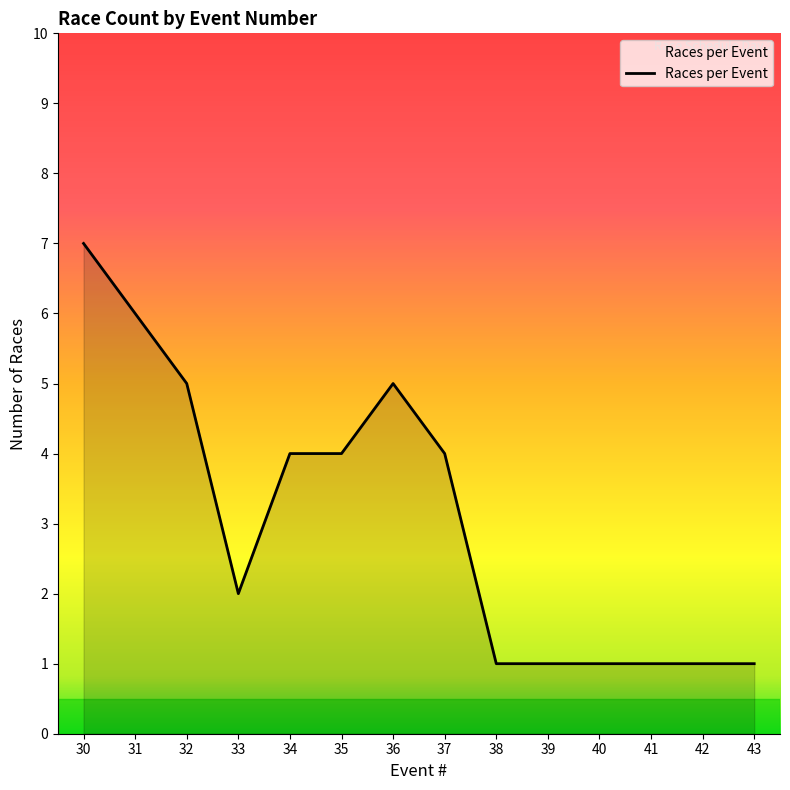

The value at 32 is 3. True or false?

False